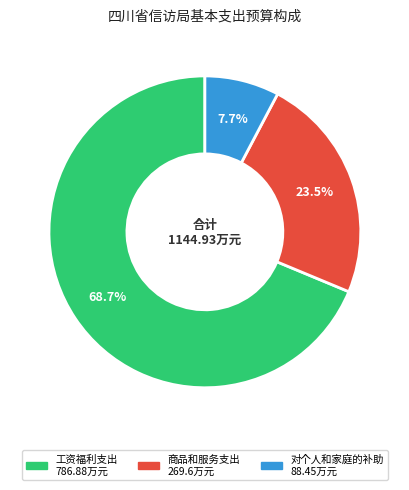

Which category has the biggest portion of the pie?

工资福利支出